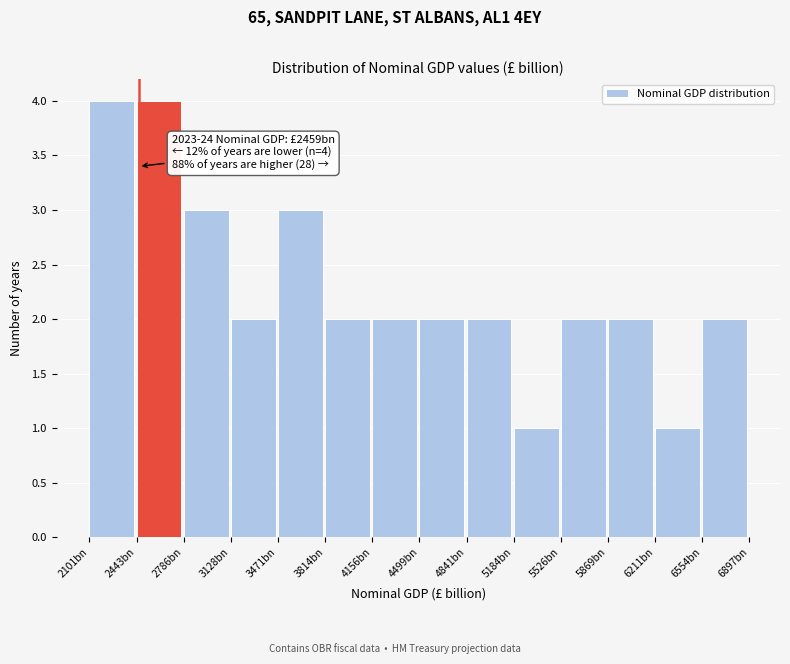

Reading left to right, transcribe all the data shown in this chart.

2101bn=4	2443bn=4	2786bn=3	3128bn=2	3471bn=3	3814bn=2	4156bn=2	4499bn=2	4841bn=2	5184bn=1	5526bn=2	5869bn=2	6211bn=1	6554bn=2